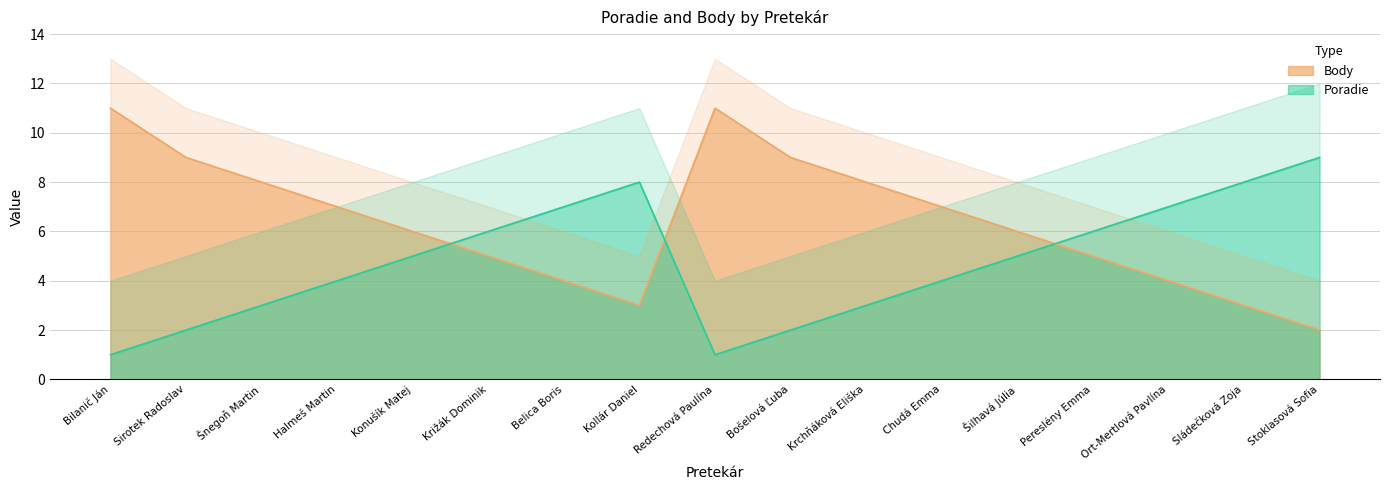

What is the difference between the highest and lowest values at Šnegoň Martin?

5